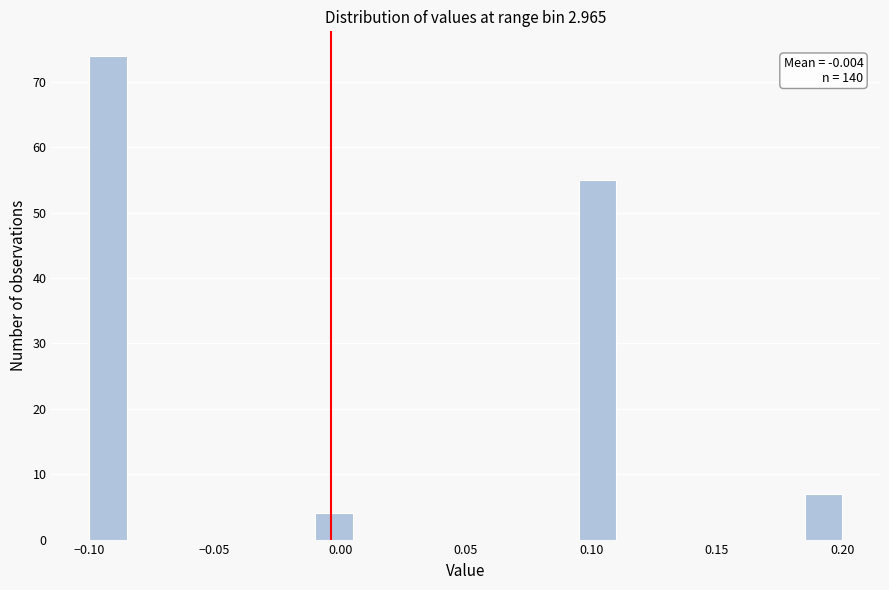

Around what value on the x-axis is the tallest bar? Give the approximate position of its centre, as read against the axis.

-0.090